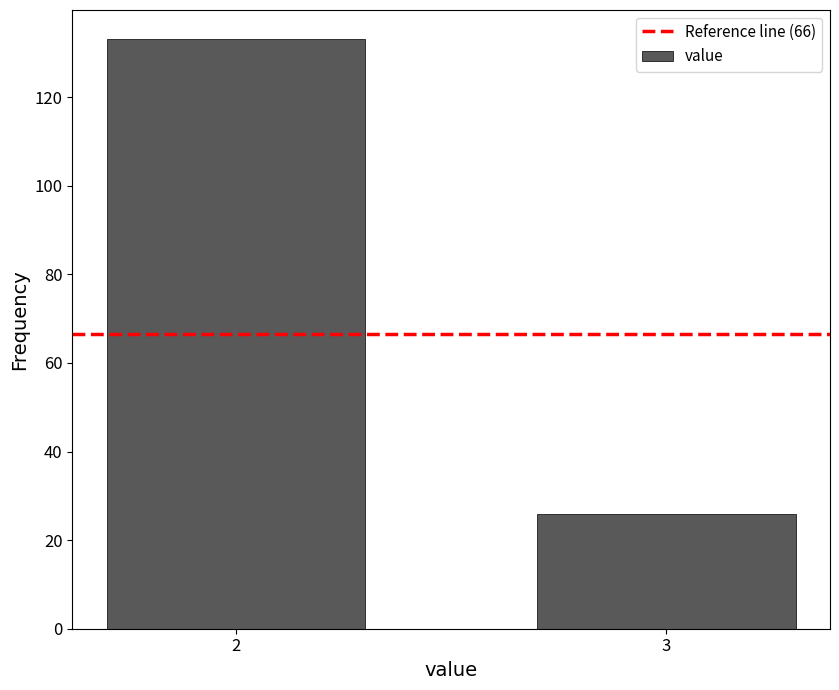

Reading left to right, list all the values displayed in this chart.

2=133	3=26